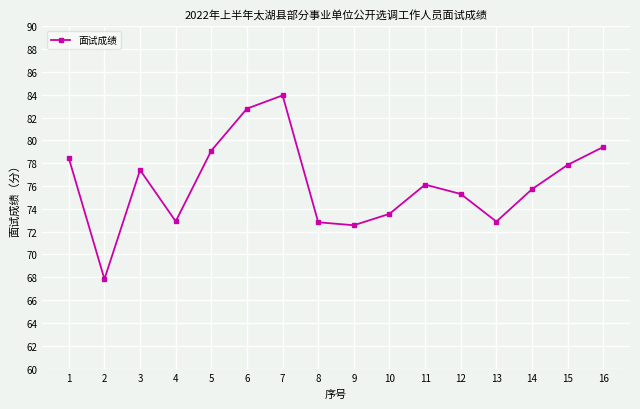

The chart shows a value of 41.8 at 5. True or false?

False